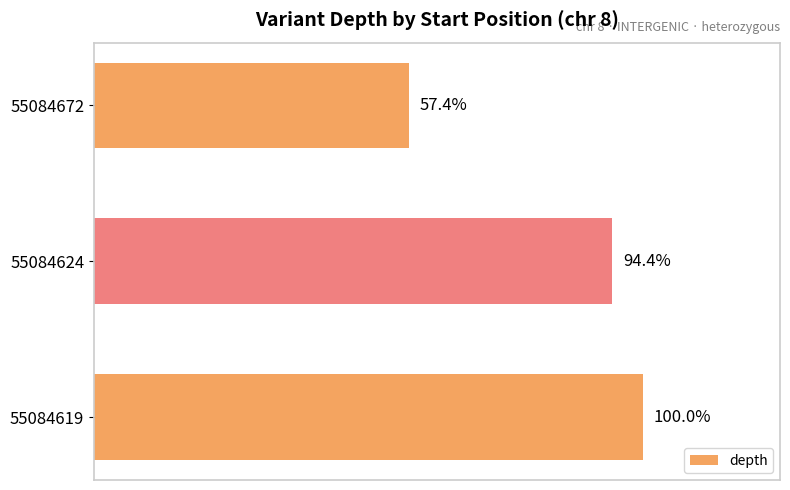

Are the bars horizontal?

Yes